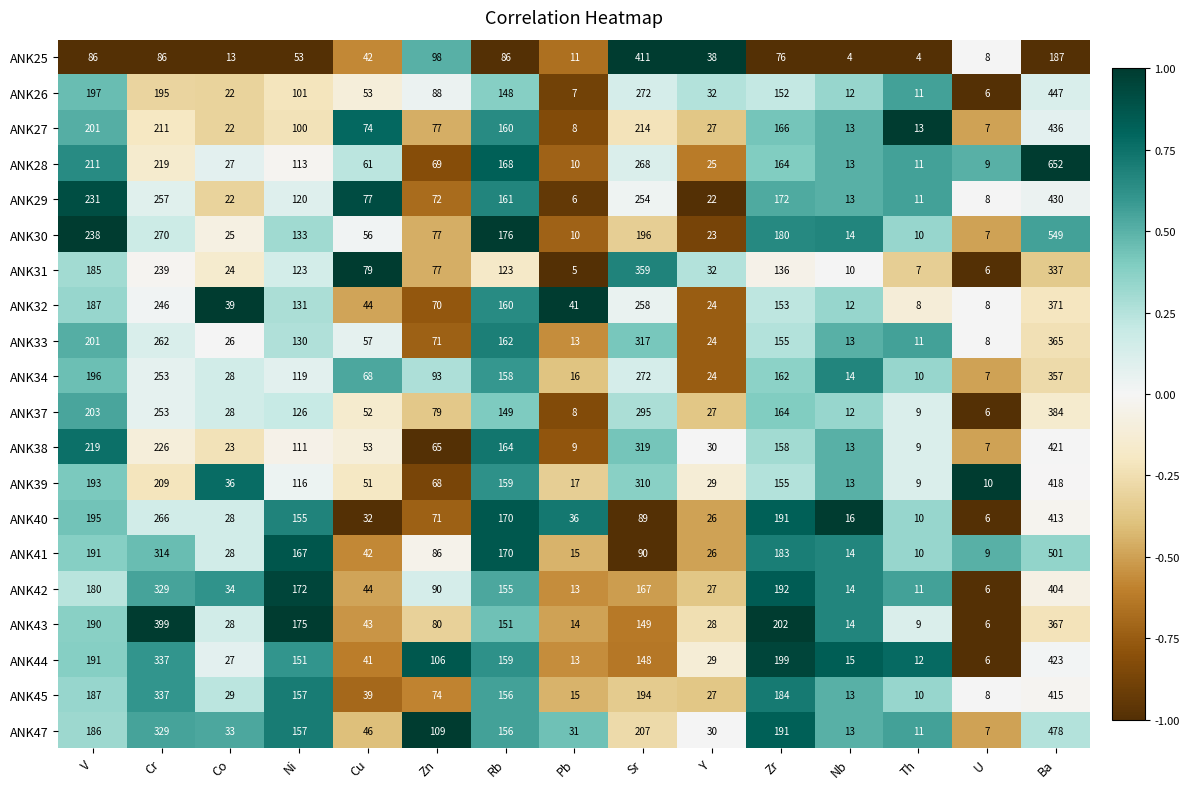

At which label does ANK40 first exceed 71?

V